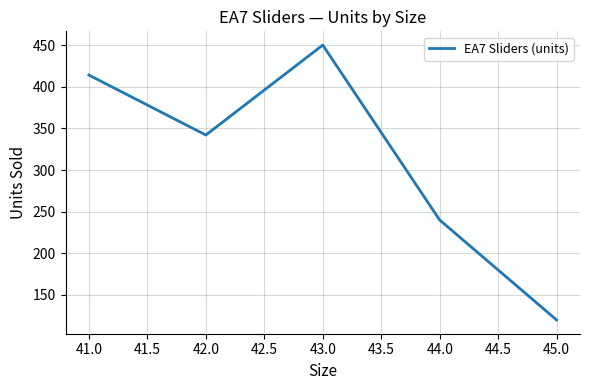

Reading left to right, what are all the values shown in this chart?

414	342	450	240	120